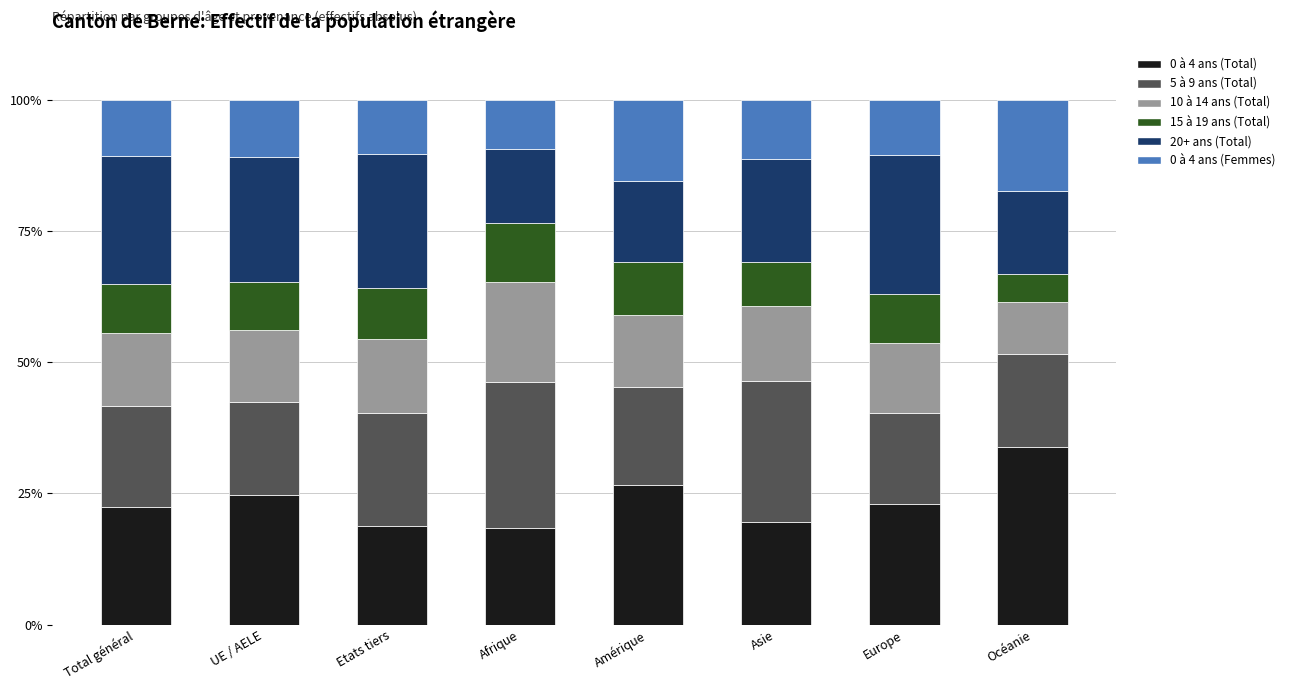

What is the maximum value for 0 à 4 ans (Total)?

33.9